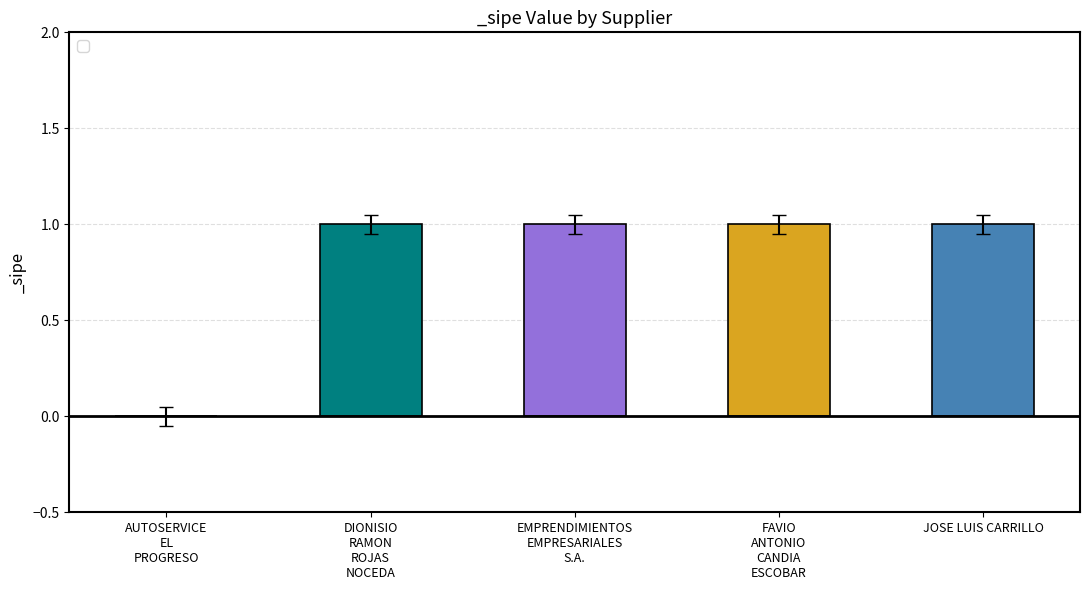

Is it true that the value at JOSE LUIS CARRILLO is 0?

False